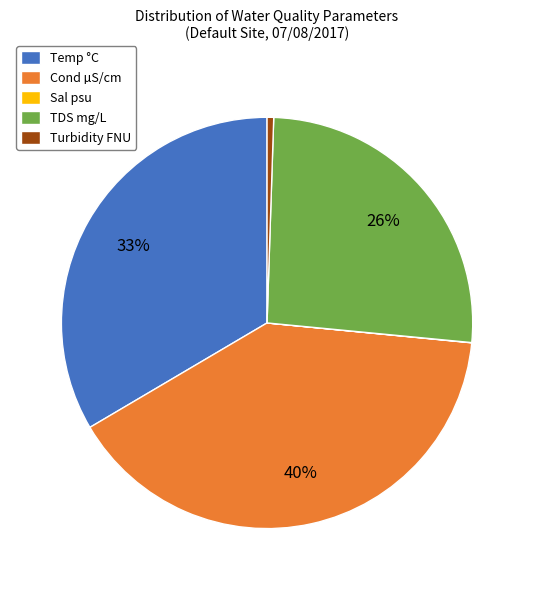

Is it true that Cond µS/cm is 27% of the pie?

False